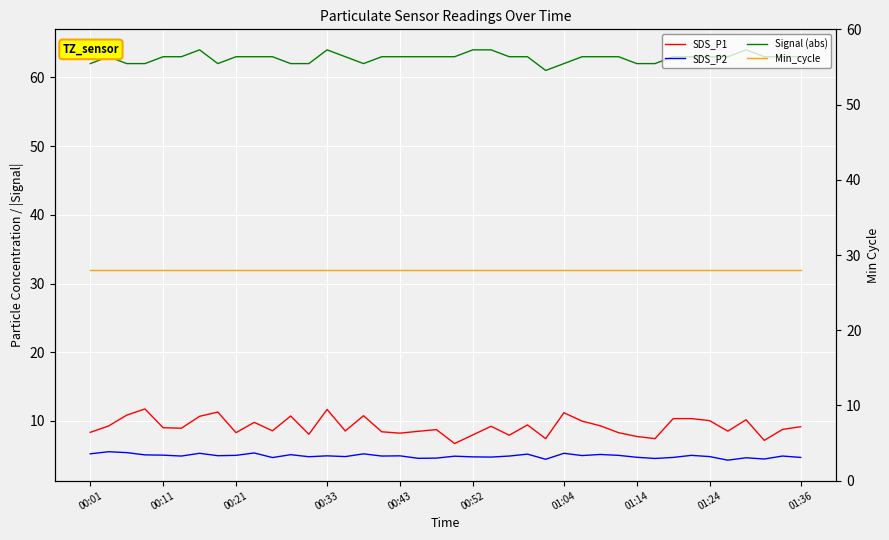

True or false: SDS_P2 and Min_cycle intersect in this chart.

False